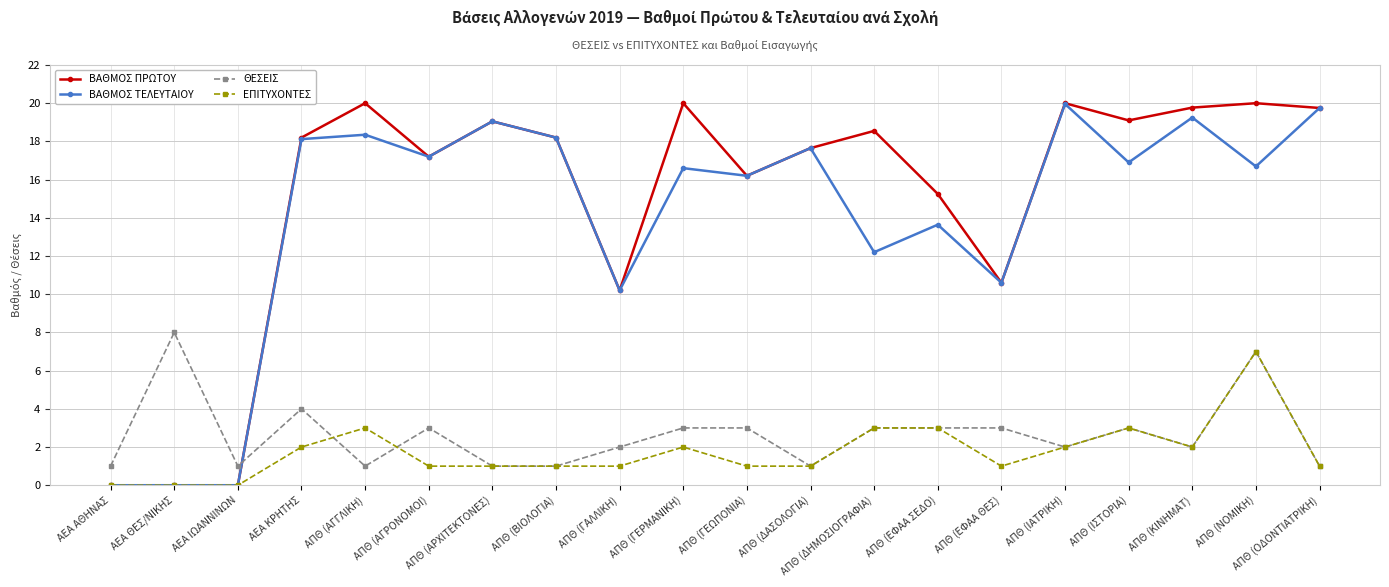

True or false: ΘΕΣΕΙΣ and ΒΑΘΜΟΣ ΤΕΛΕΥΤΑΙΟΥ cross at least once.

True